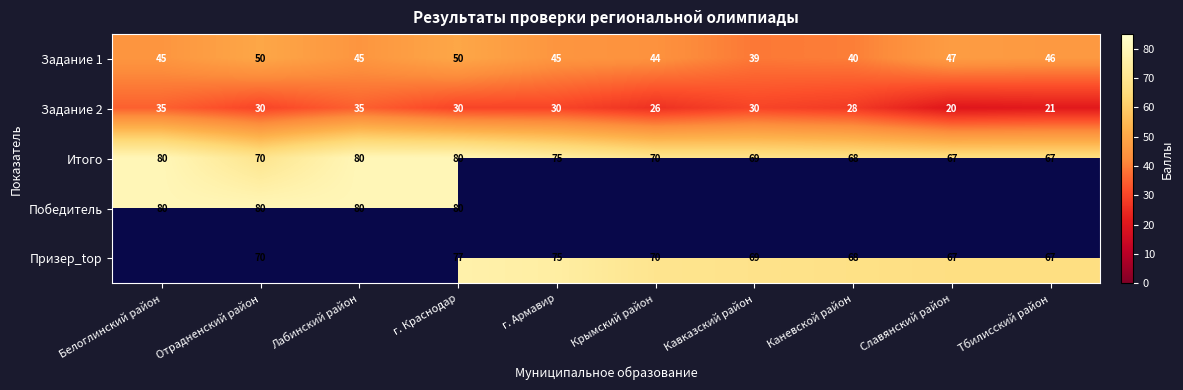

At how many categories does at least one series exceed 58?

10